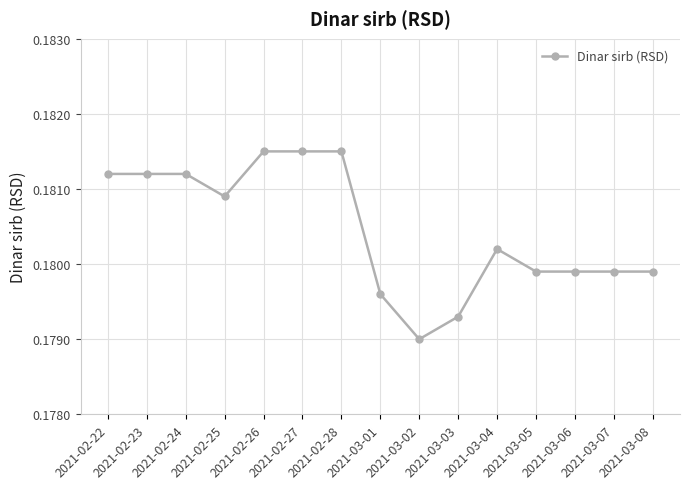

Which label corresponds to the smallest value in the chart?

2021-03-02